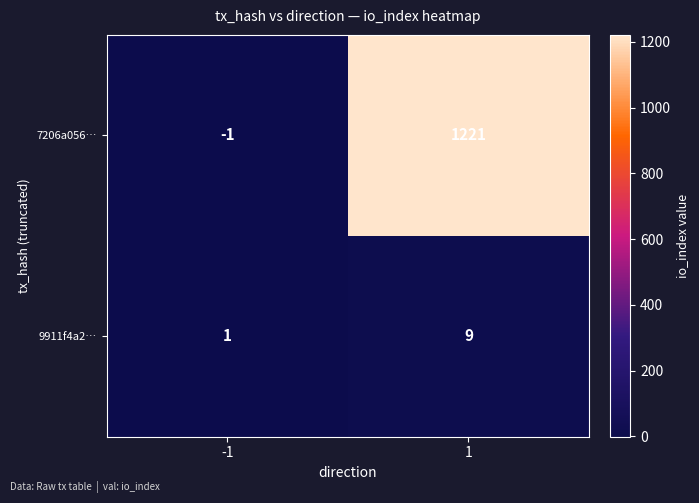

Reading right to left, what are all the values shown in this chart?

7206a056…: 1221	-1
9911f4a2…: 9	1